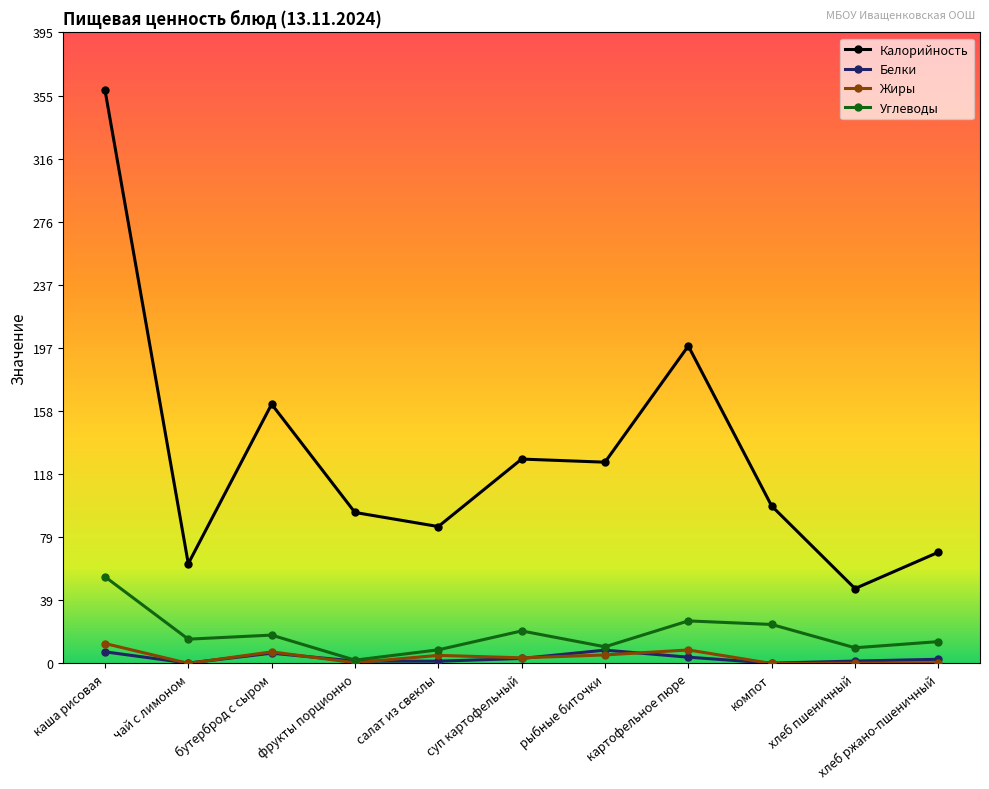

Between бутерброд с сыром and хлеб ржано-пшеничный, which series saw the biggest shift?

Калорийность